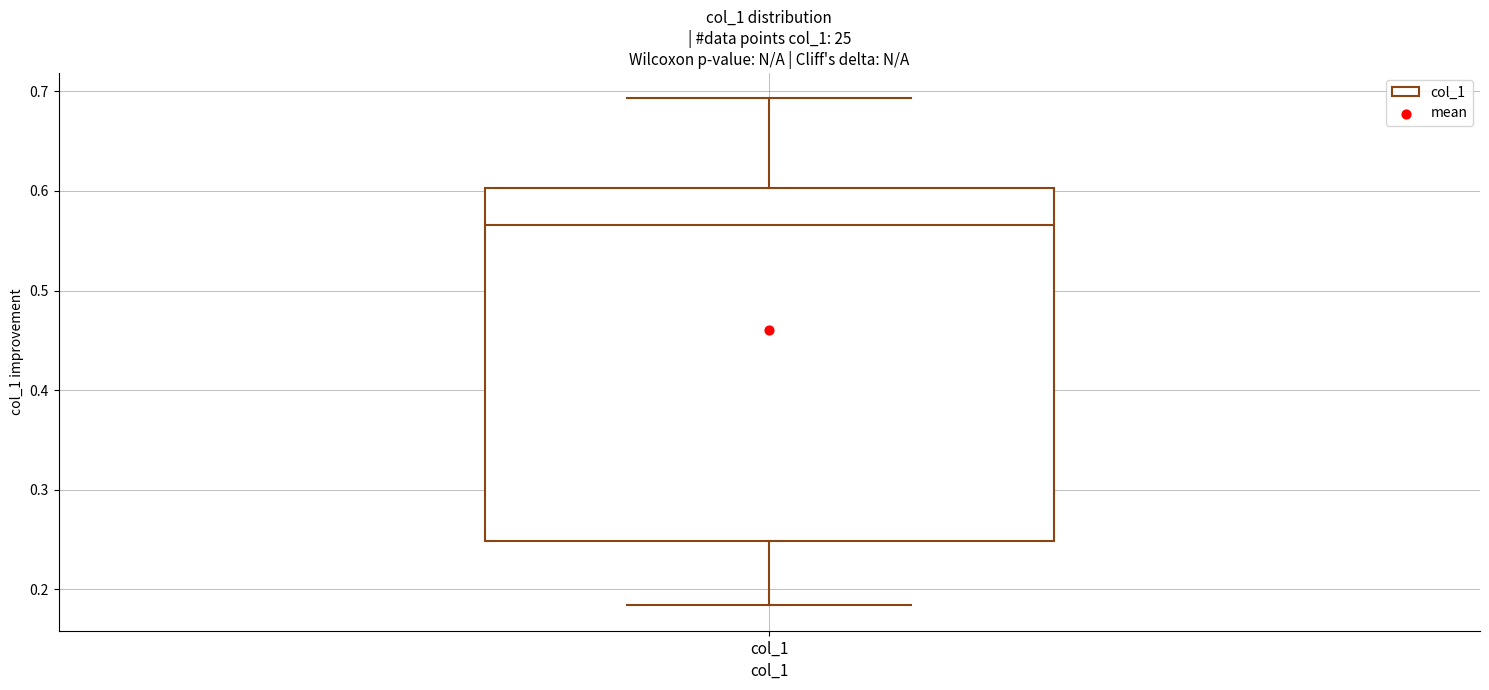

Transcribe this box plot: give where the median line is, the range the box spans, and where the two whiskers end, as read against the y-axis. The values are not printed on the chart, so give them approximately, as read against the axis.

median 0.57, box 0.25 to 0.60, whiskers 0.18 to 0.69